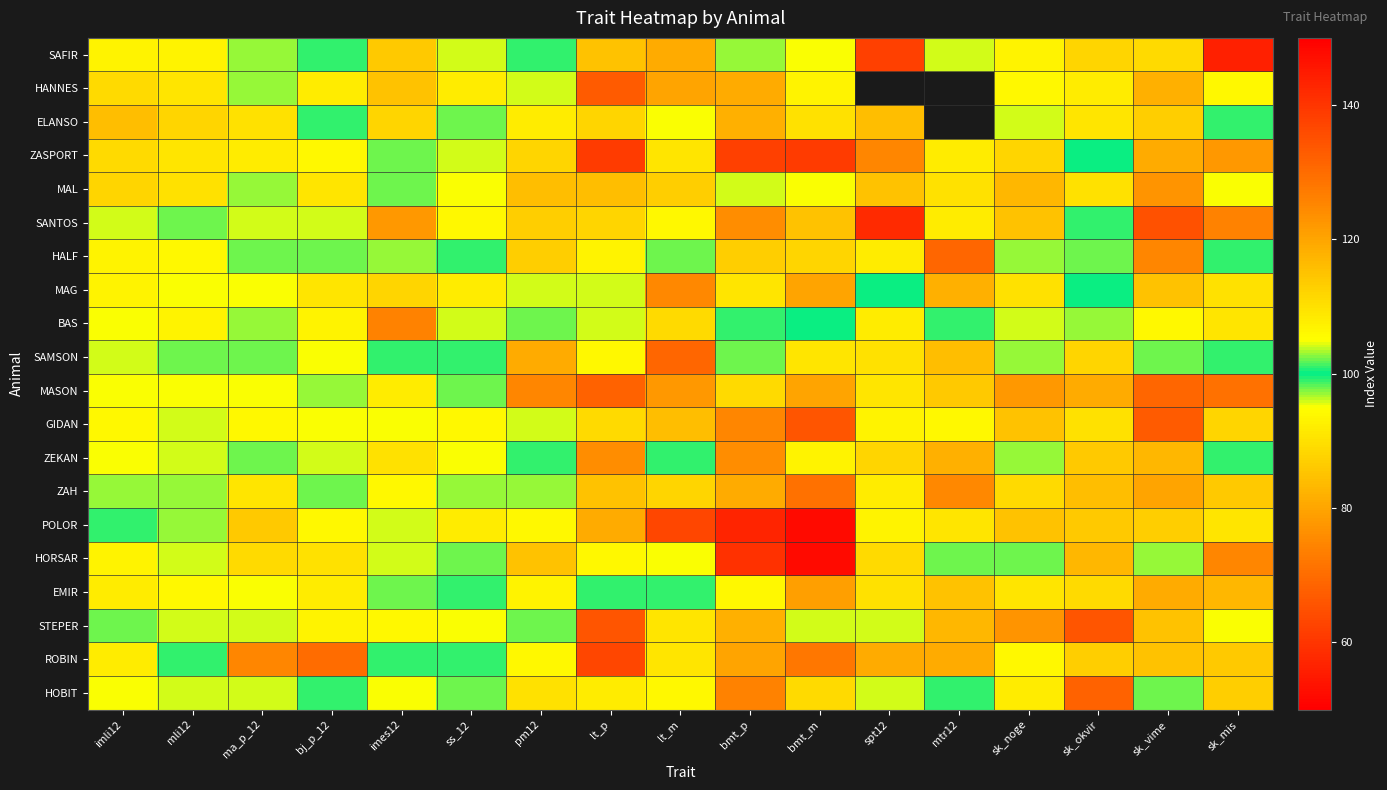

At which category does the chart reach its minimum across all series?

bmt_m